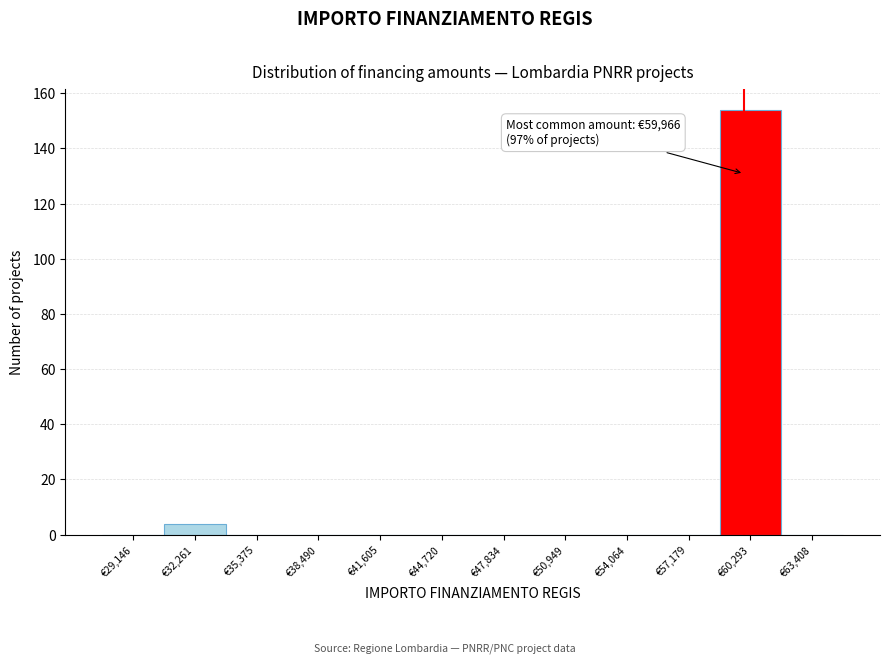

Over which range of the x-axis is the bar tallest?

58500 to 62000